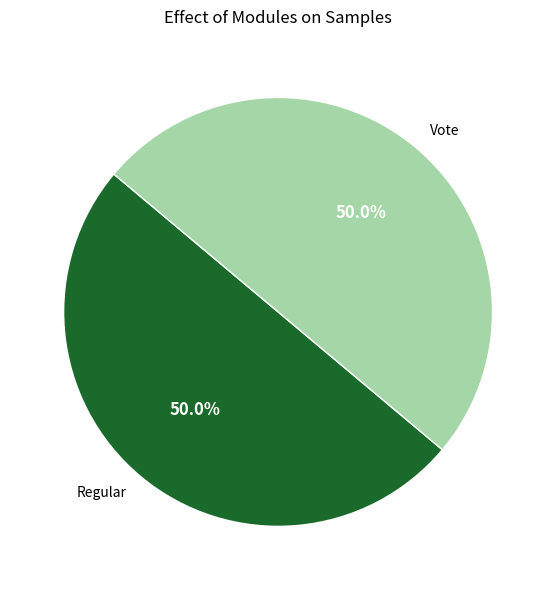

Is the sum of Vote and Regular greater than half?

Yes